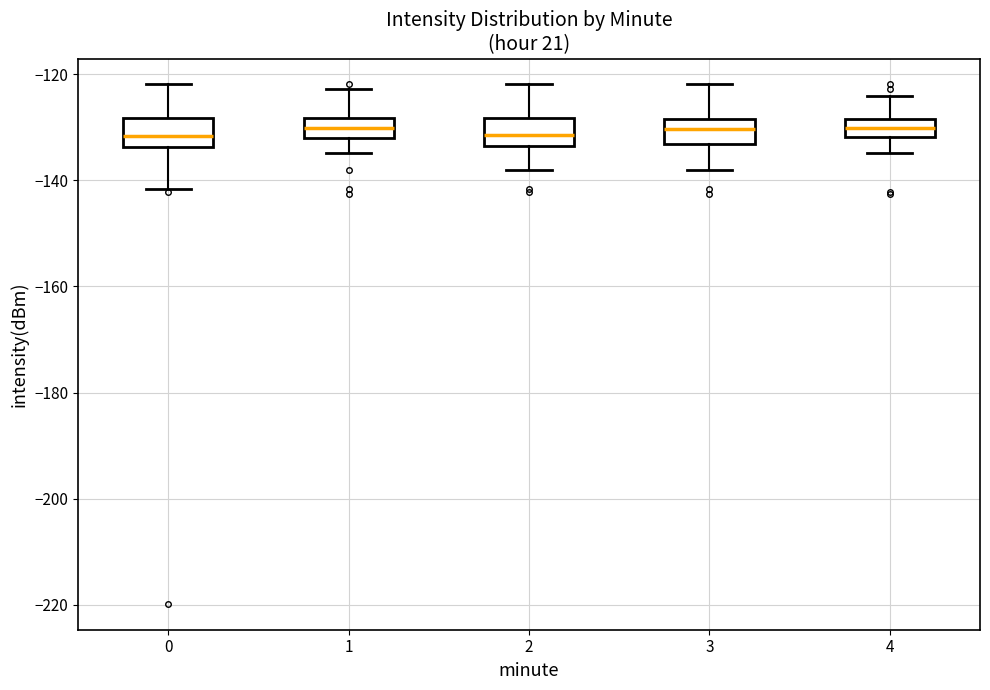

Where does the upper whisker of the box at x = 0 end on the y-axis? The values are not printed on the chart, so give them approximately, as read against the axis.

-122